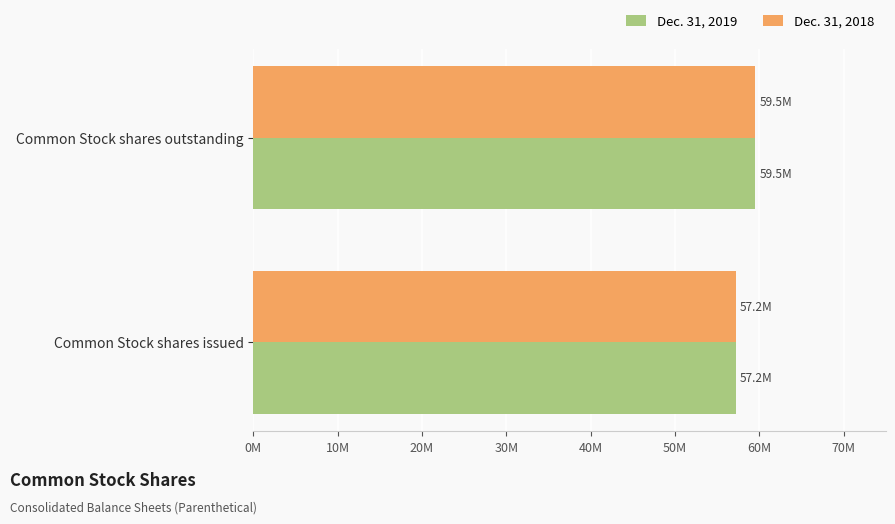

What are all the series names shown in the legend?

Dec. 31, 2019, Dec. 31, 2018